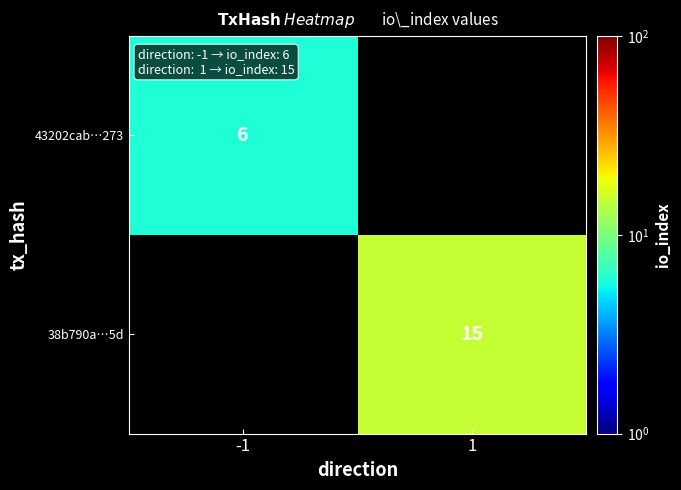

What is the minimum value shown in the chart?

6.0